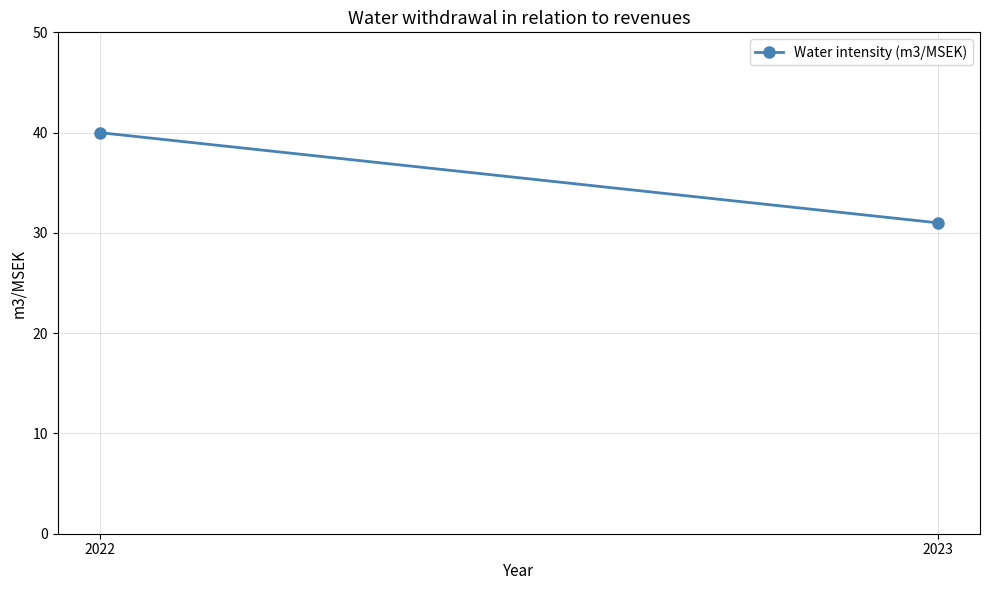

The chart shows a value of 40 at 2022. True or false?

True